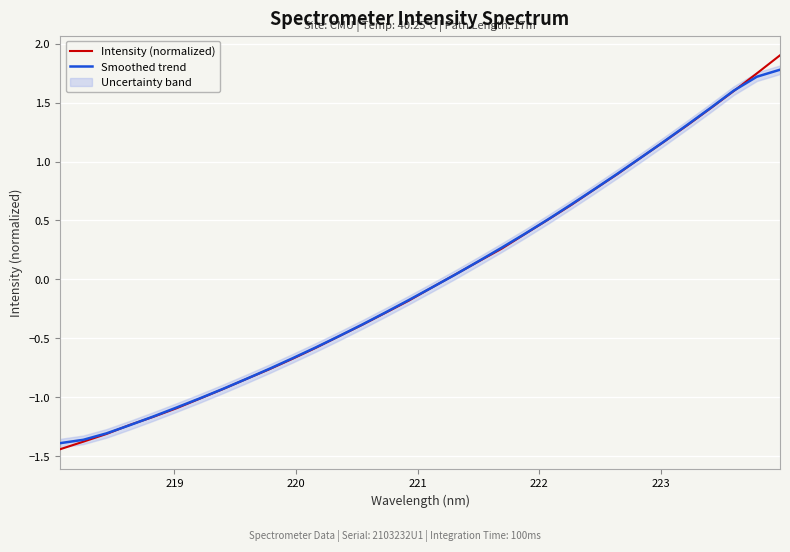

What are all the series names shown in the legend?

Intensity (normalized), Smoothed trend